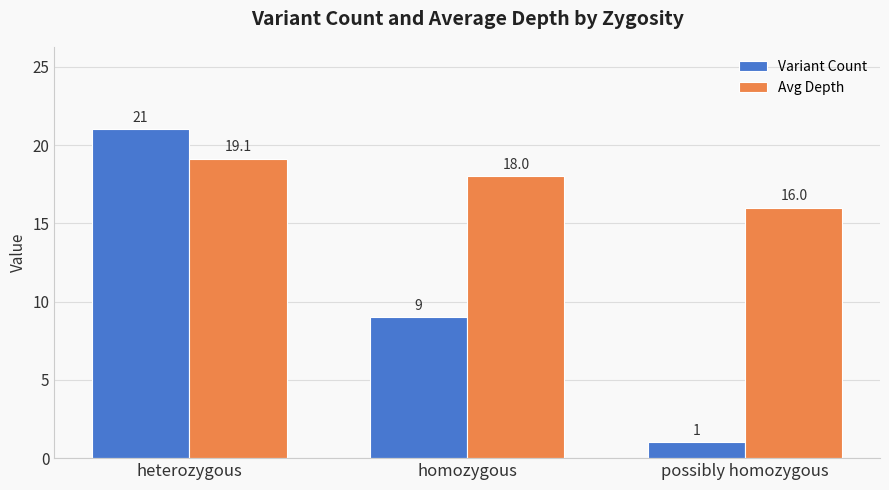

Rank the series by their maximum value, from highest to lowest.

Variant Count, Avg Depth